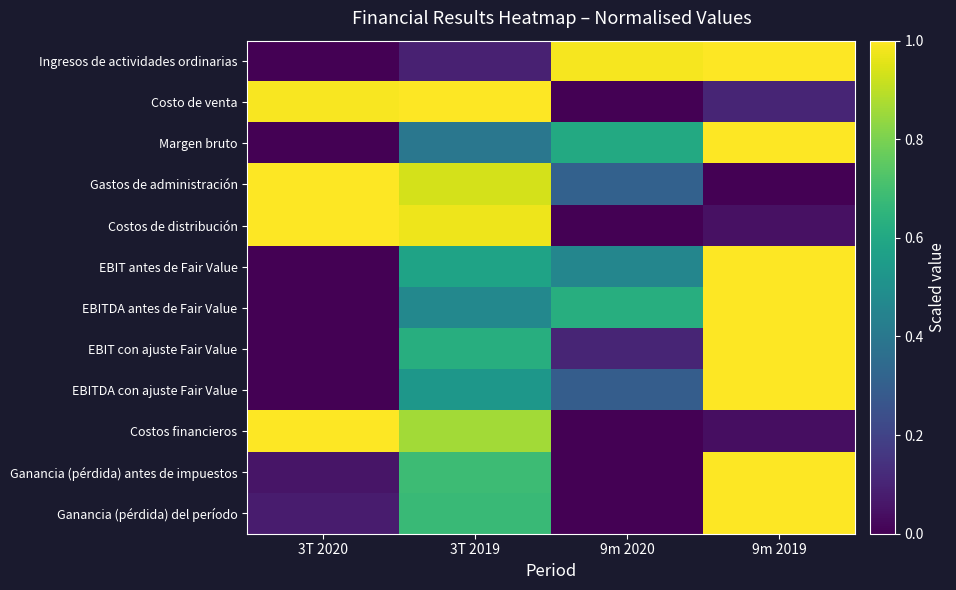

What is the spread (max minus min) of values at 9m 2019?

1.0